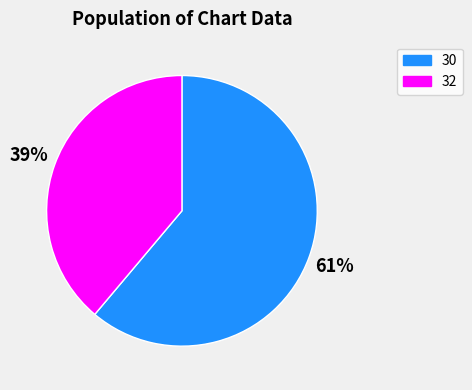

Between 32 and 30, which is larger?

30